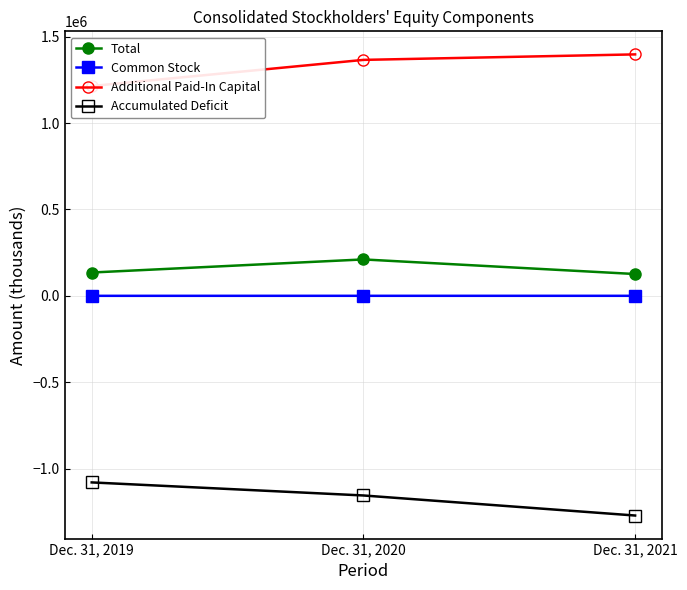

Is the value of Additional Paid-In Capital at Dec. 31, 2020 greater than the value of Accumulated Deficit at Dec. 31, 2019?

Yes